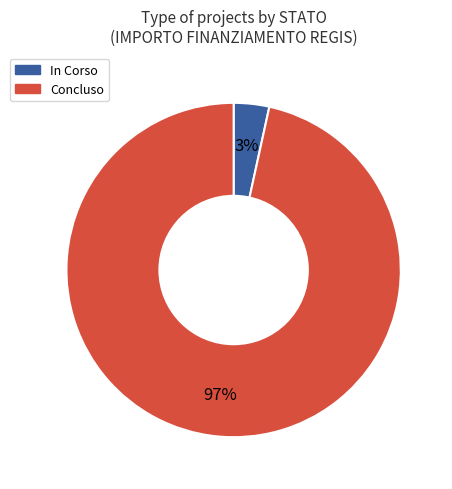

Which slice is the largest?

Concluso